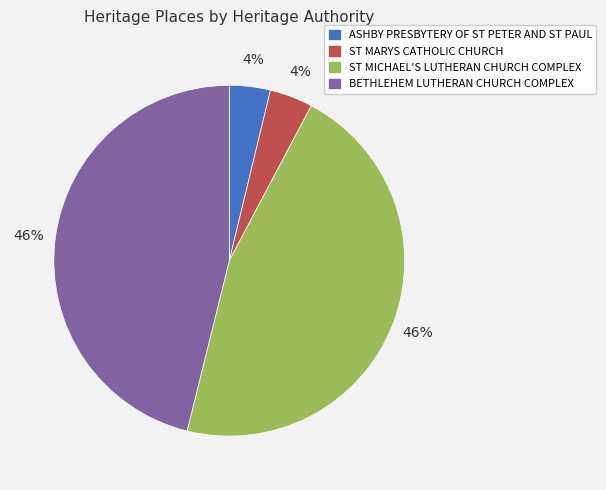

Does ST MARYS CATHOLIC CHURCH represent more than half of the total?

No